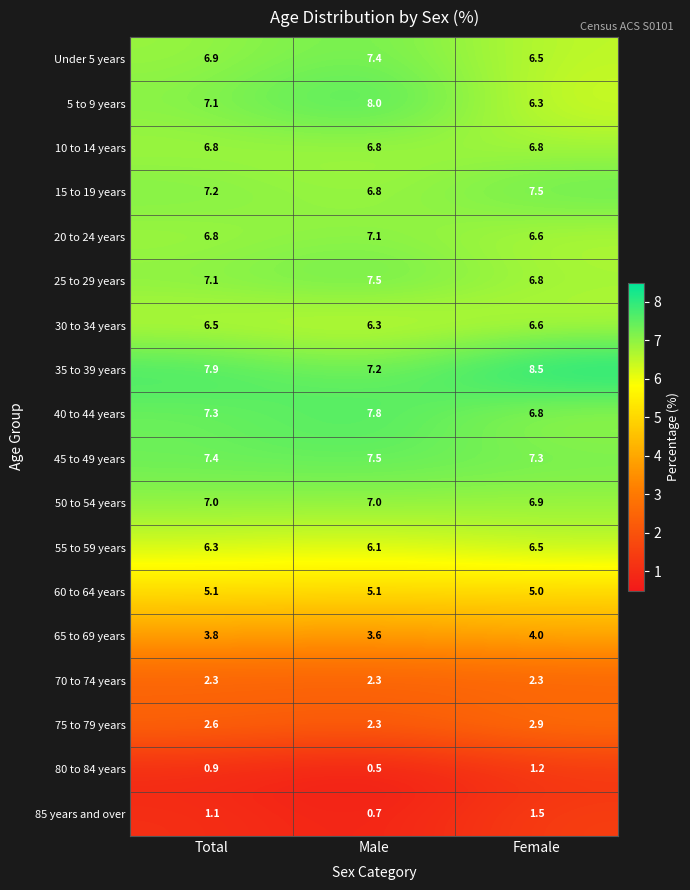

What is the maximum value shown in the chart?

8.5